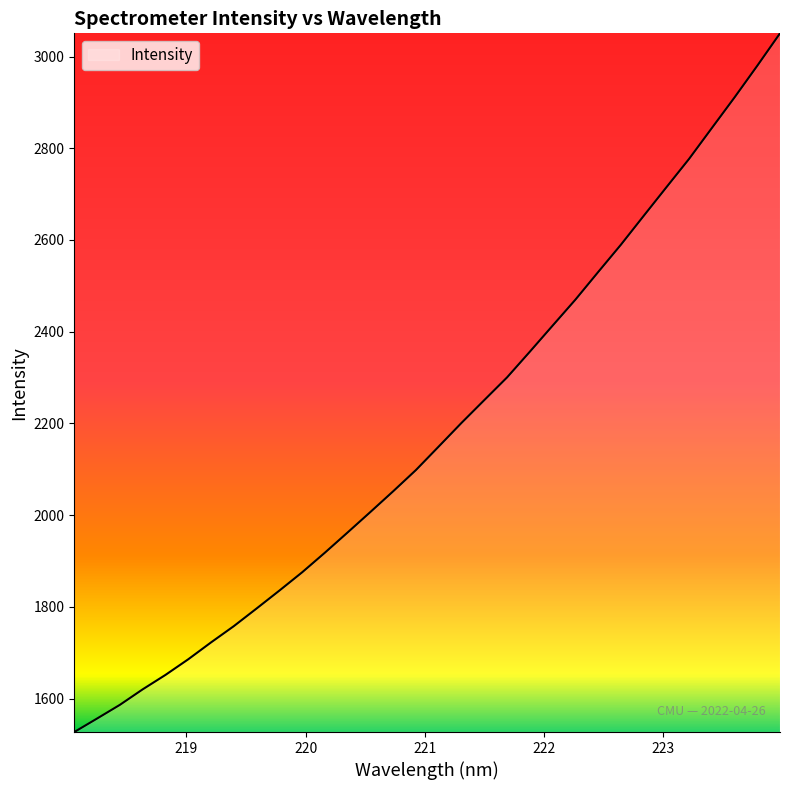

Does the chart have visible grid lines?

No